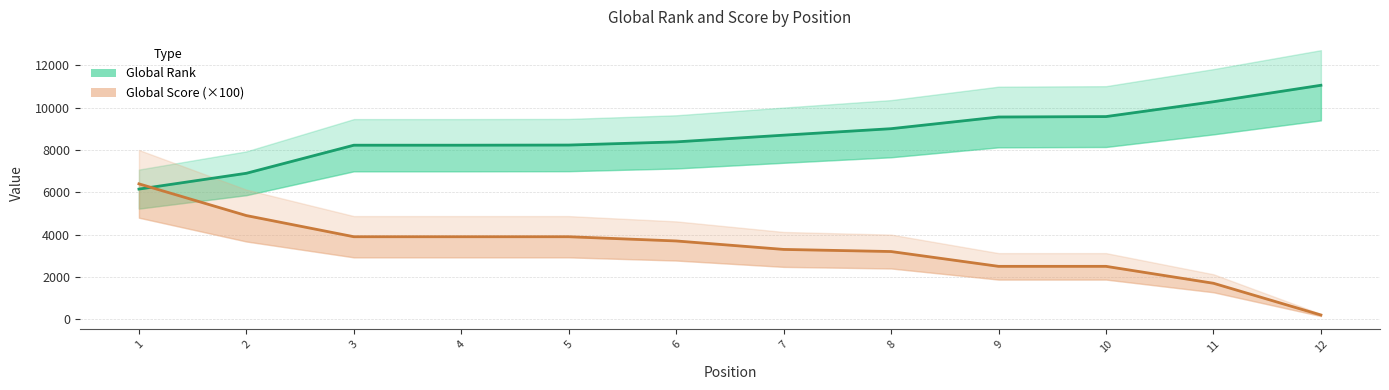

At which label does Global Score (×100) first exceed 3700?

1